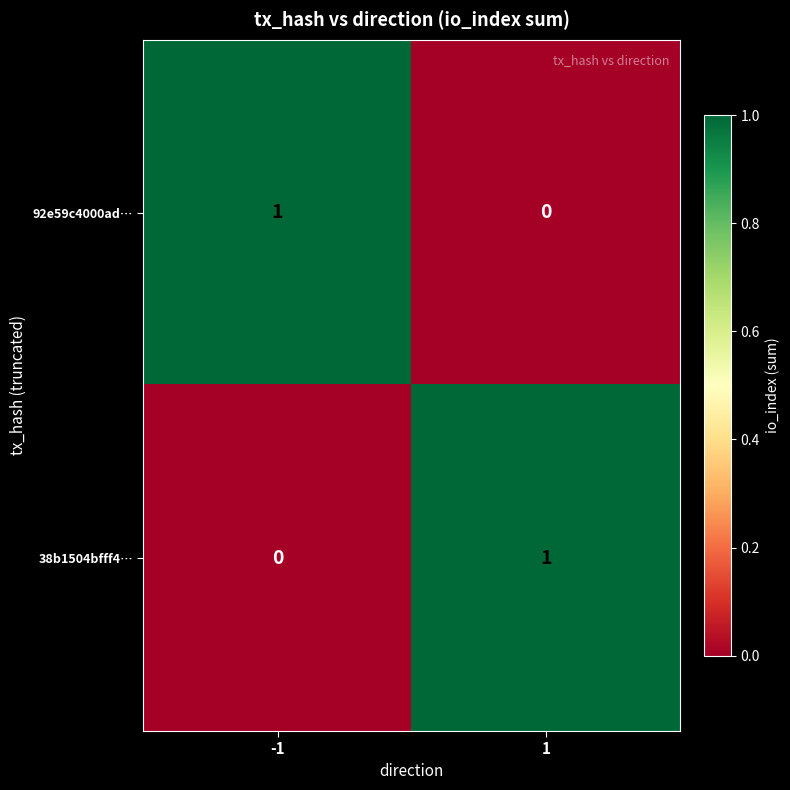

The 38b1504bfff4… series shows 1 at 1. True or false?

True